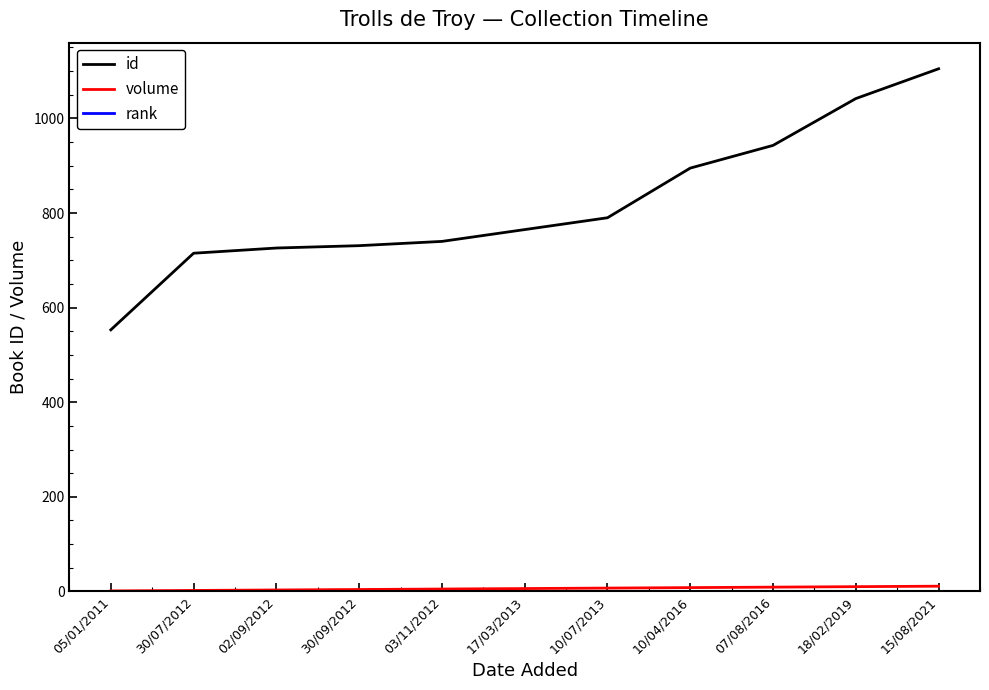

The id series shows 1359 at 18/02/2019. True or false?

False